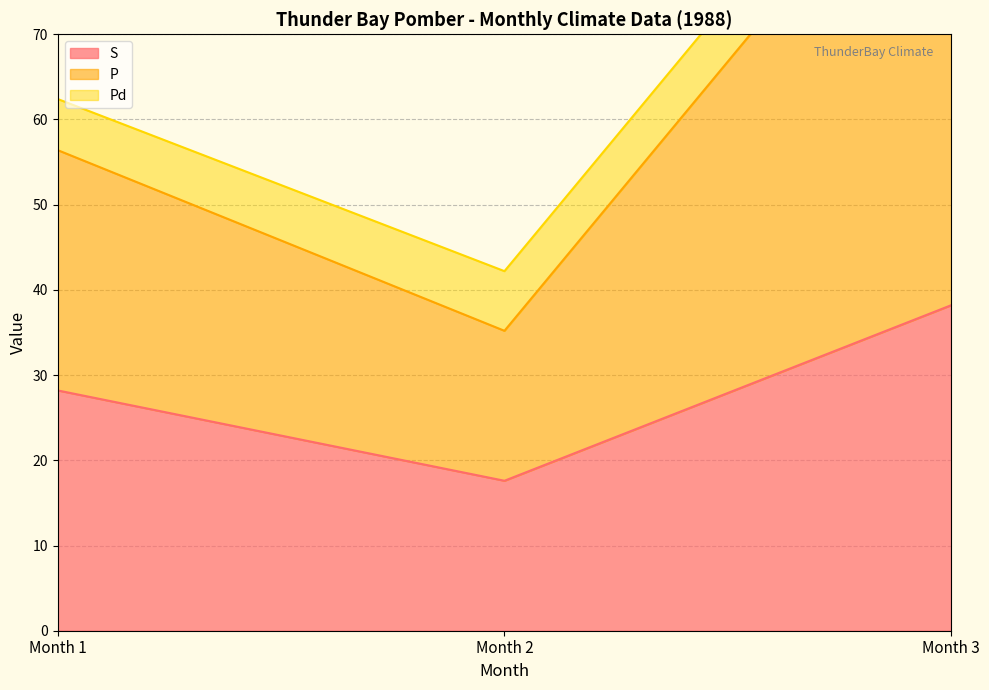

What is the lowest value of the S series?

17.6